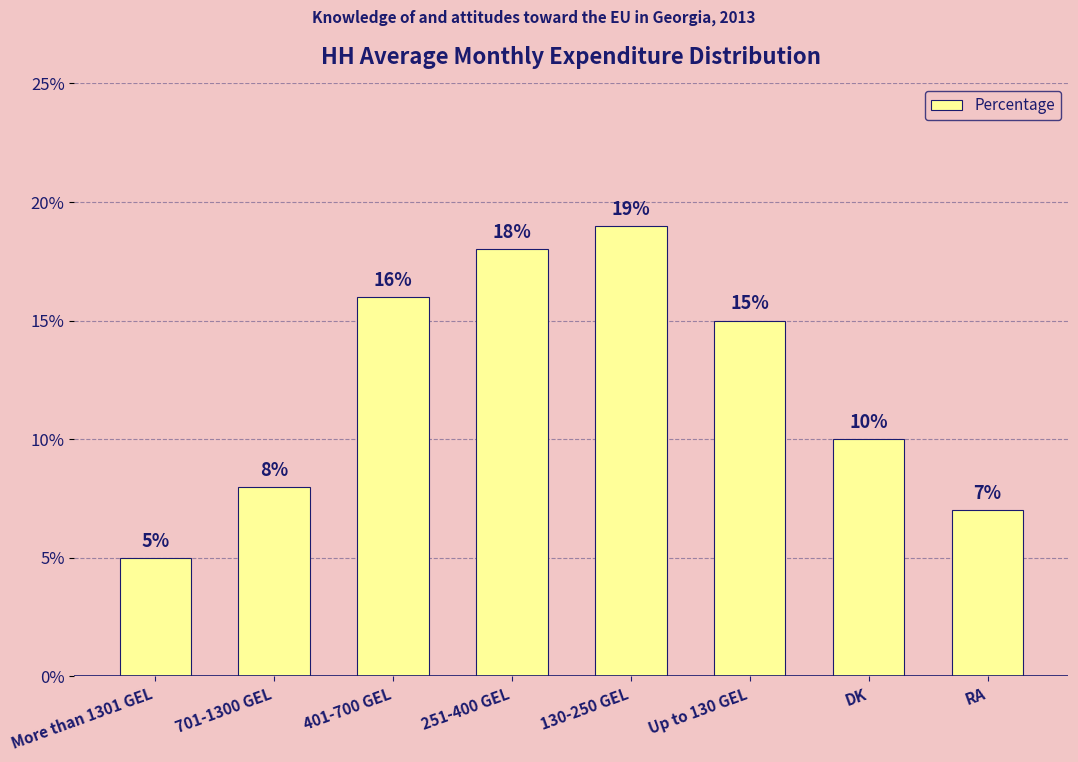

Rank the categories by value from lowest to highest.

More than 1301 GEL, RA, 701-1300 GEL, DK, Up to 130 GEL, 401-700 GEL, 251-400 GEL, 130-250 GEL